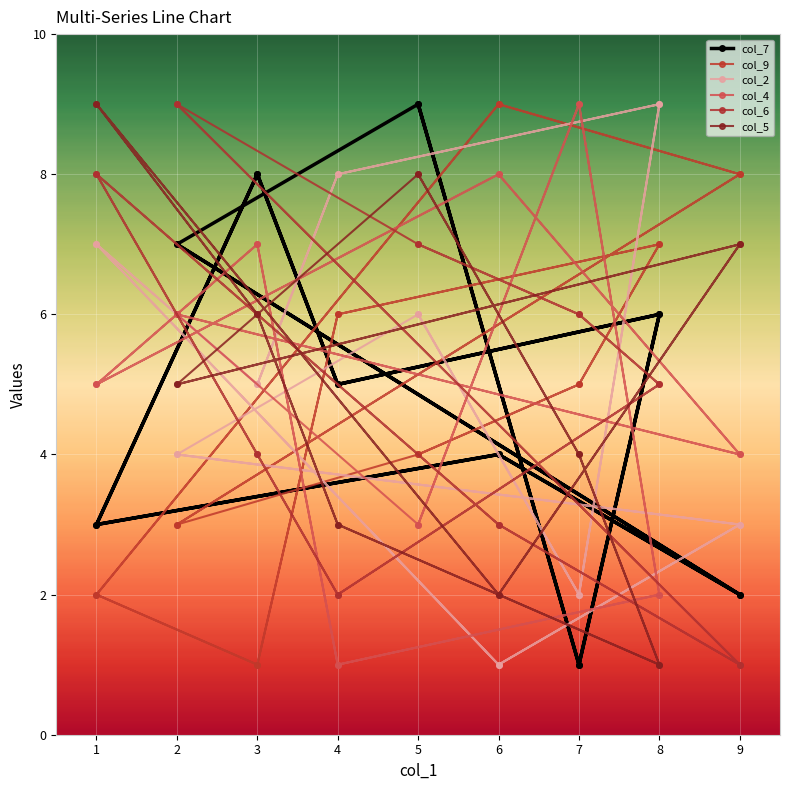

What is the minimum value for col_2?

1